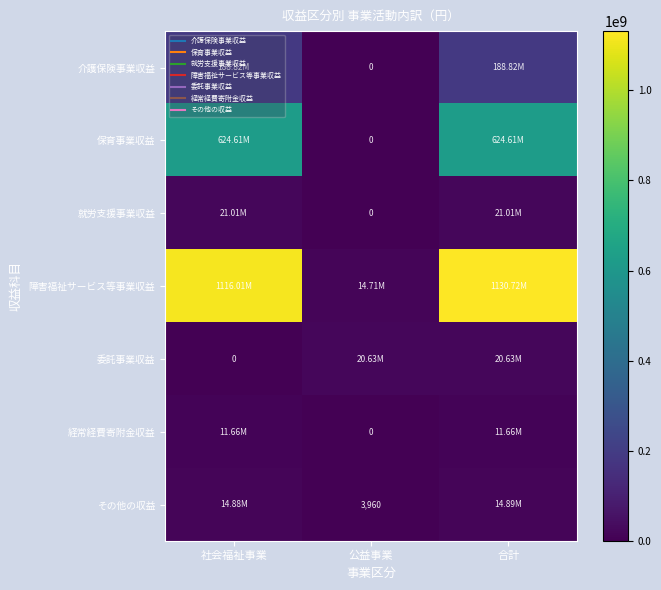

How many data points in 経常経費寄附金収益 are less than 11662391?

1